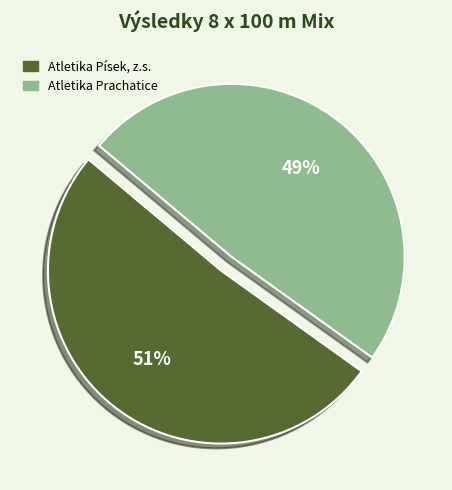

Is the sum of Atletika Písek, z.s. and Atletika Prachatice greater than half?

Yes